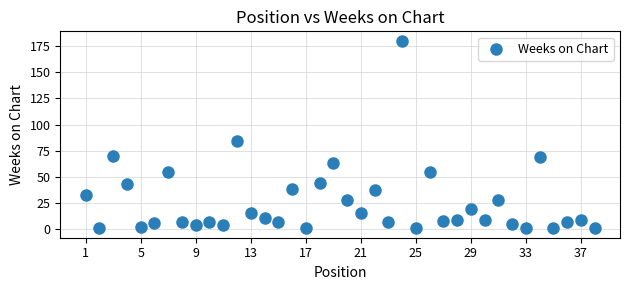

What is the range of X values (max minus min)?

37